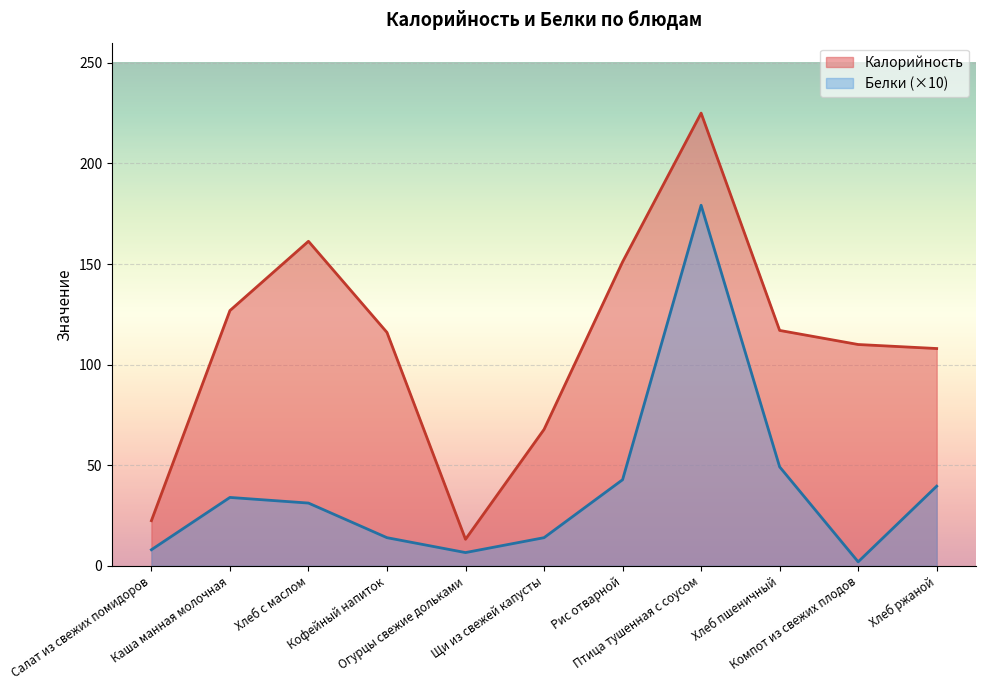

What is the difference between the maximum and second lowest values in the Белки series?

172.6